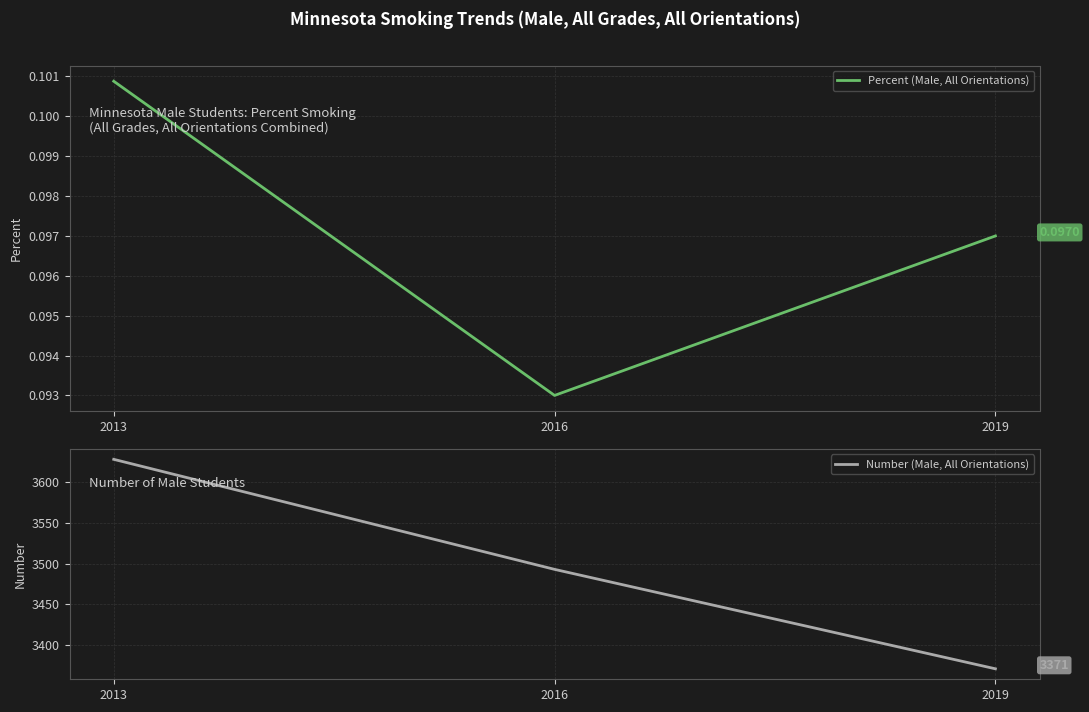

Rank the series by their maximum value, from highest to lowest.

Number (Male, All Orientations), Percent (Male, All Orientations)